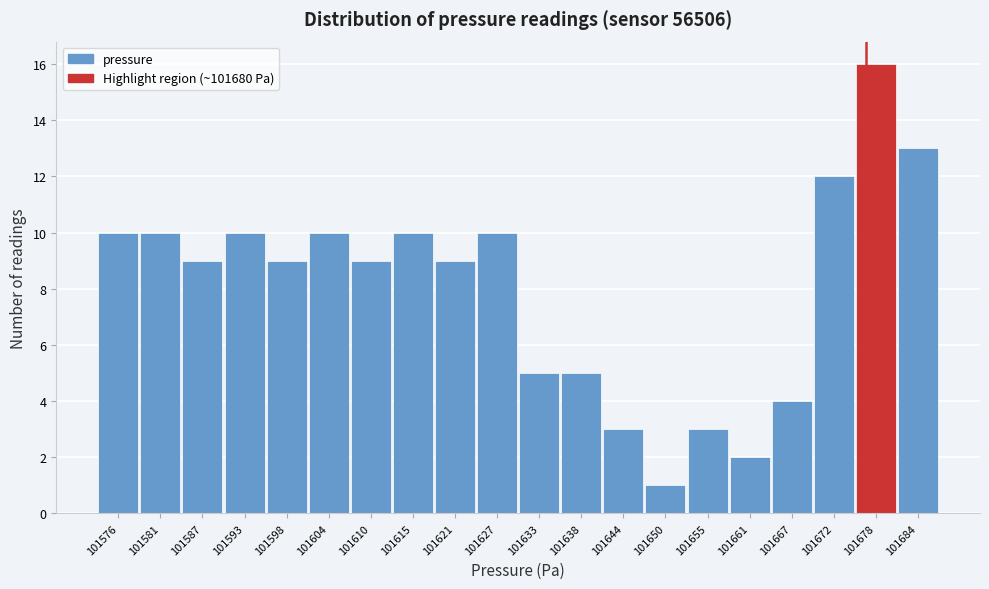

Reading right to left, transcribe all the data shown in this chart.

101684=13	101678=16	101672=12	101667=4	101661=2	101655=3	101650=1	101644=3	101638=5	101633=5	101627=10	101621=9	101615=10	101610=9	101604=10	101598=9	101593=10	101587=9	101581=10	101576=10